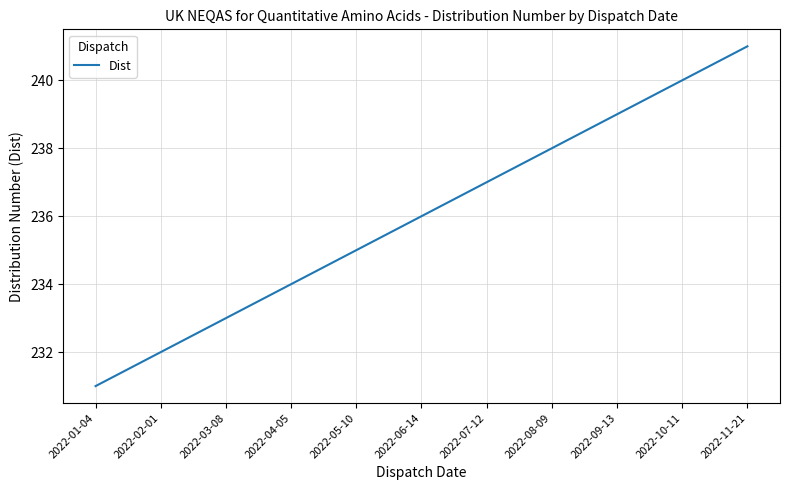

Reading left to right, what are all the values shown in this chart?

231	232	233	234	235	236	237	238	239	240	241